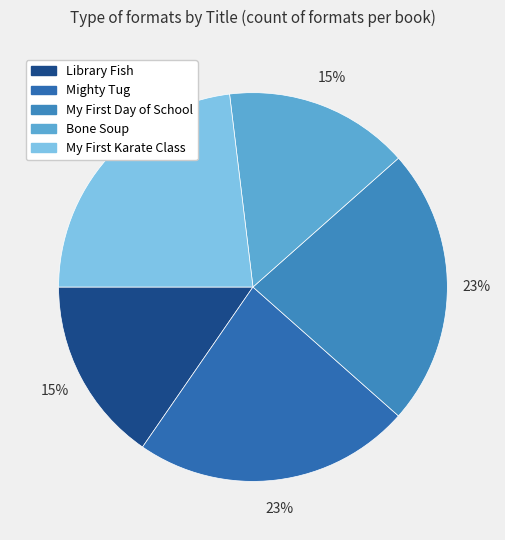

Is Library Fish the majority of the pie?

No